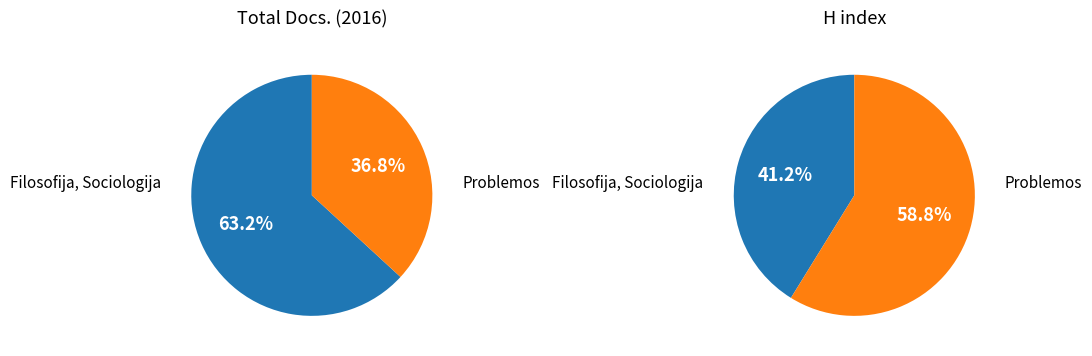

How much of the chart is everything except Problemos?

63.2%